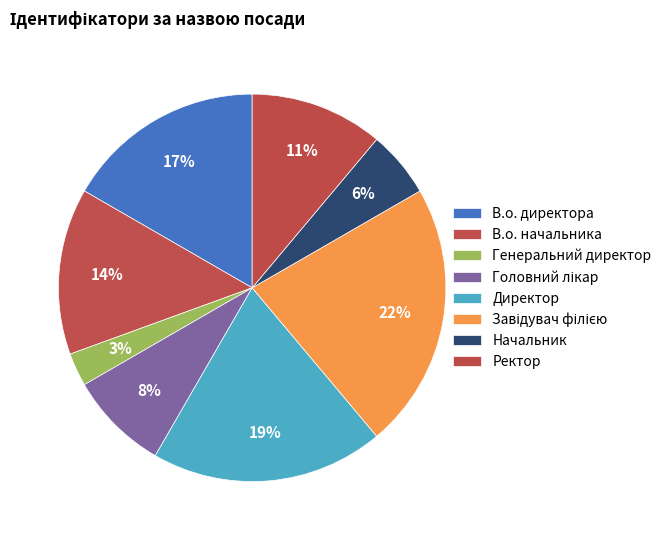

Count the number of slices in the pie.

8